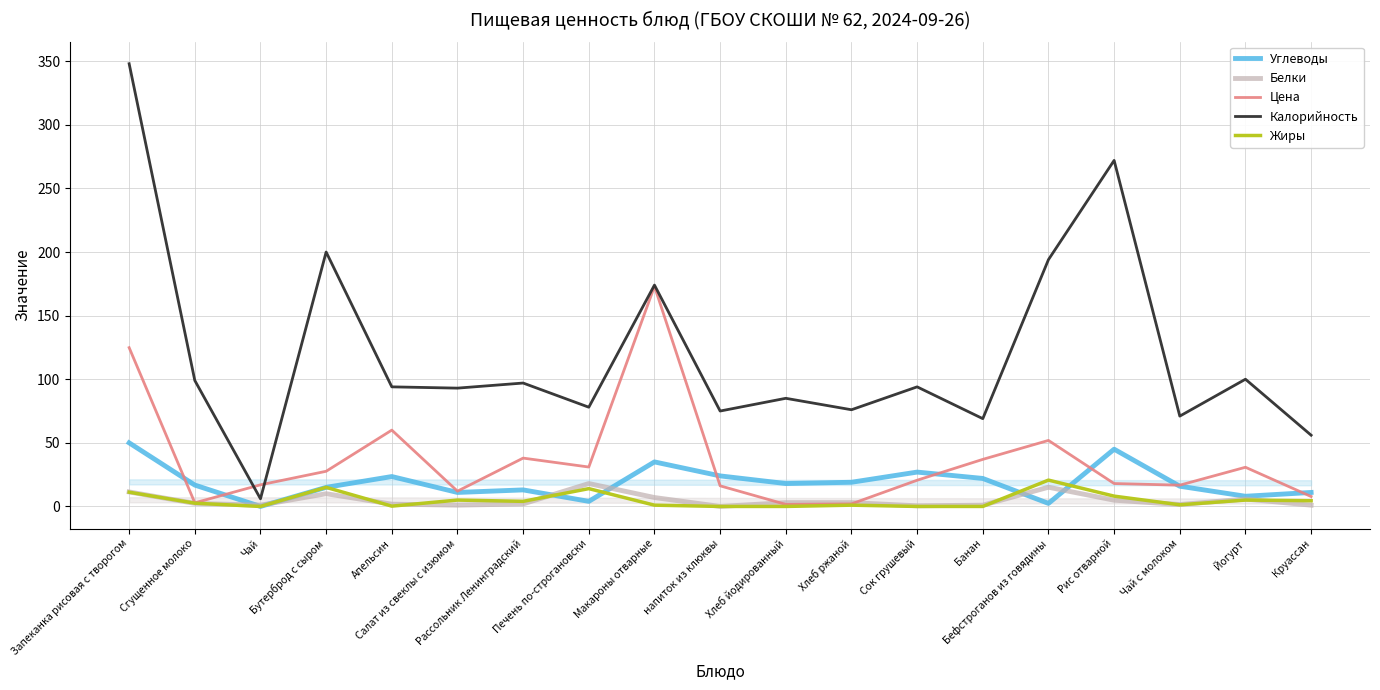

Is the value of Белки at Чай greater than the value of Калорийность at Бефстроганов из говядины?

No